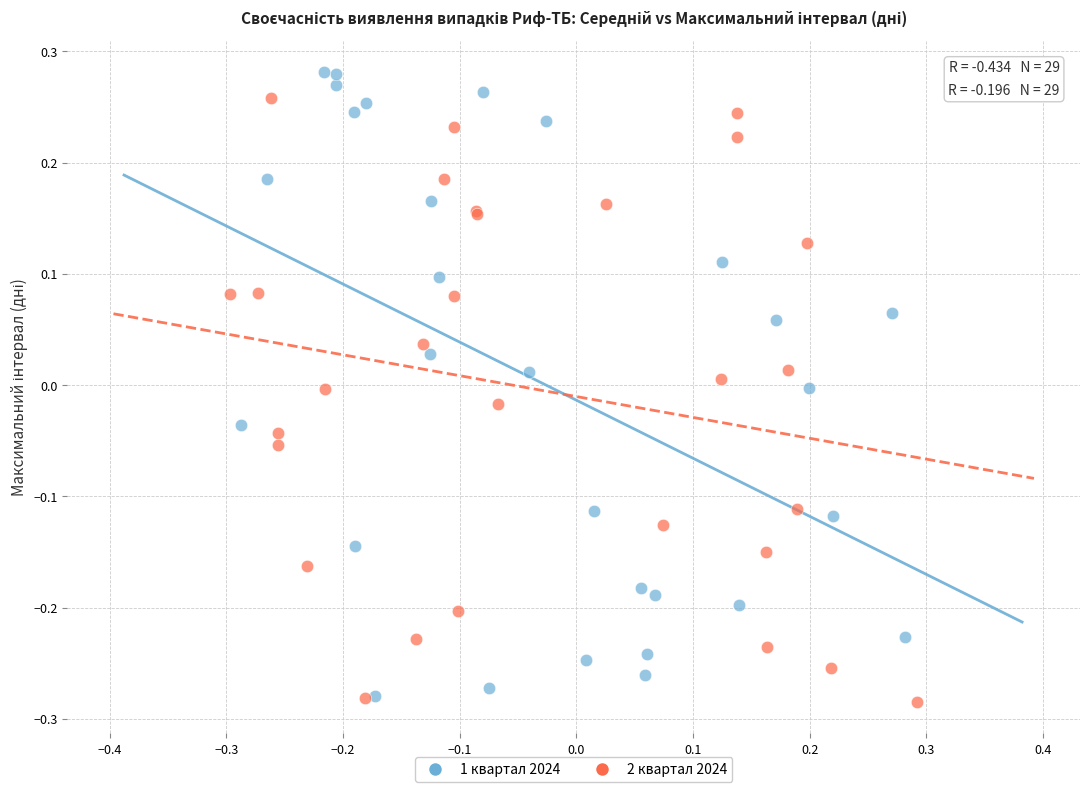

Which series has the widest spread of Y values?

1 квартал 2024